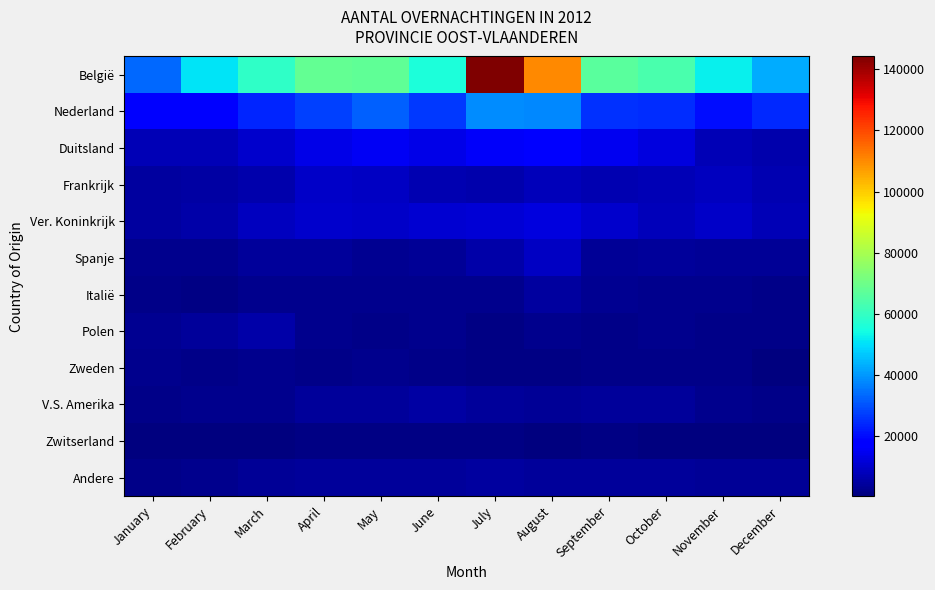

At which category is the sum across all series the highest?

July